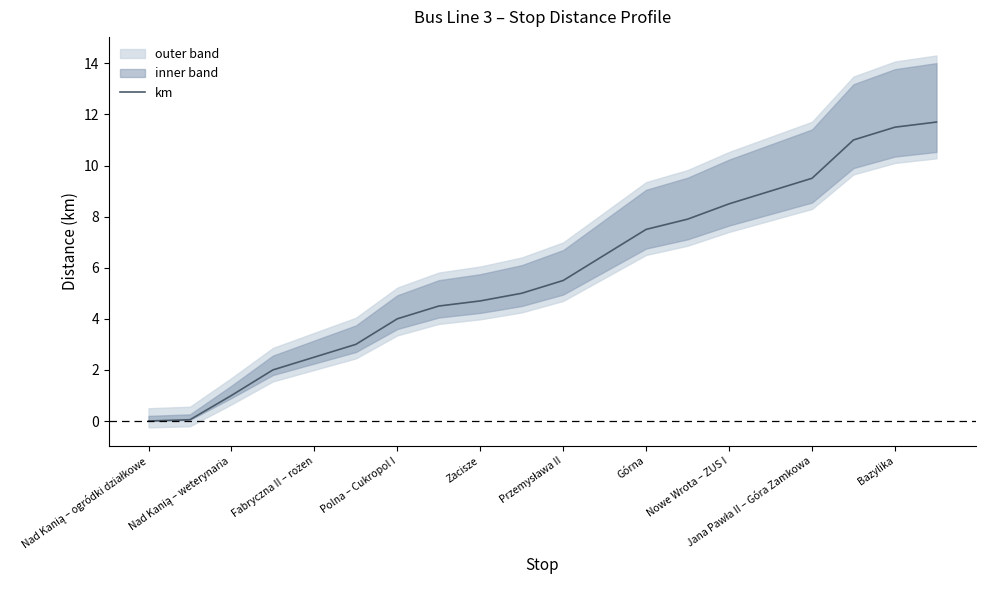

What is the highest value of the km series?

11.7